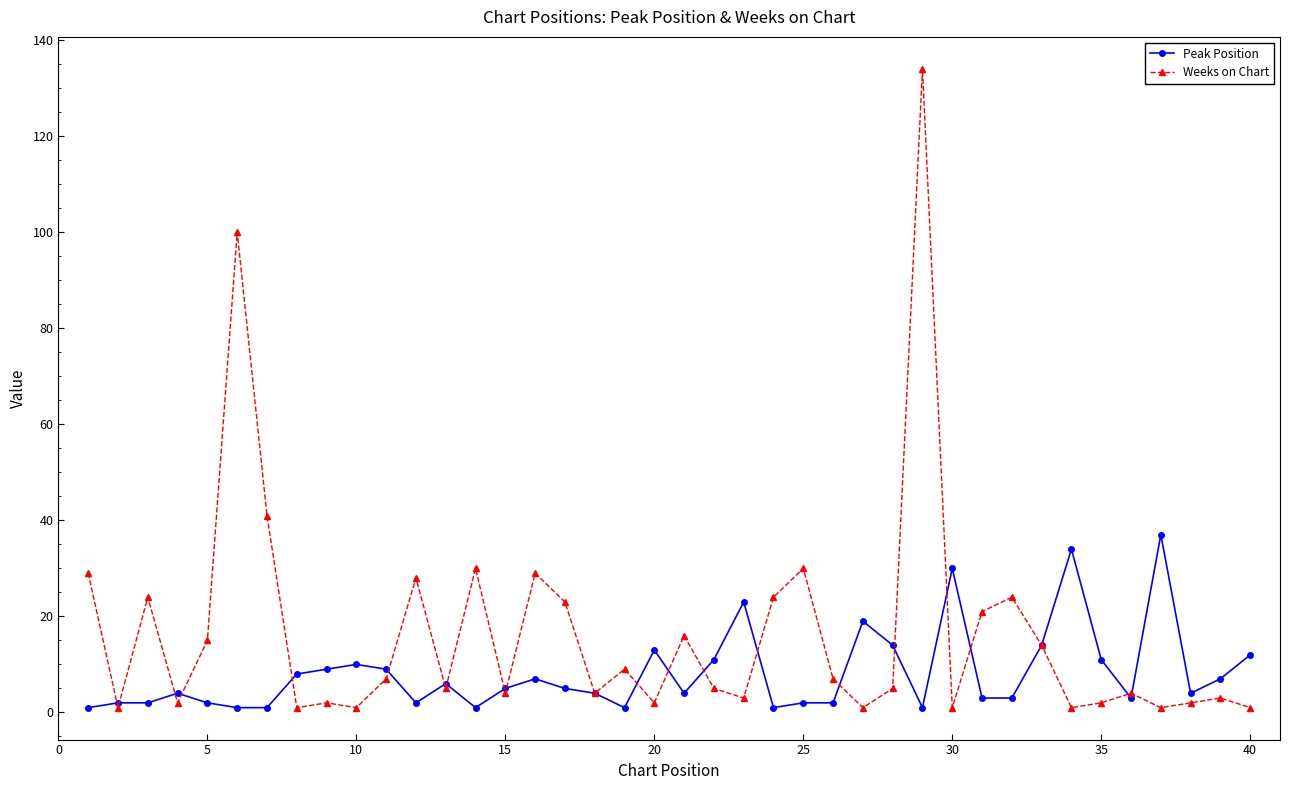

Which series has the largest range (max minus min)?

Weeks on Chart